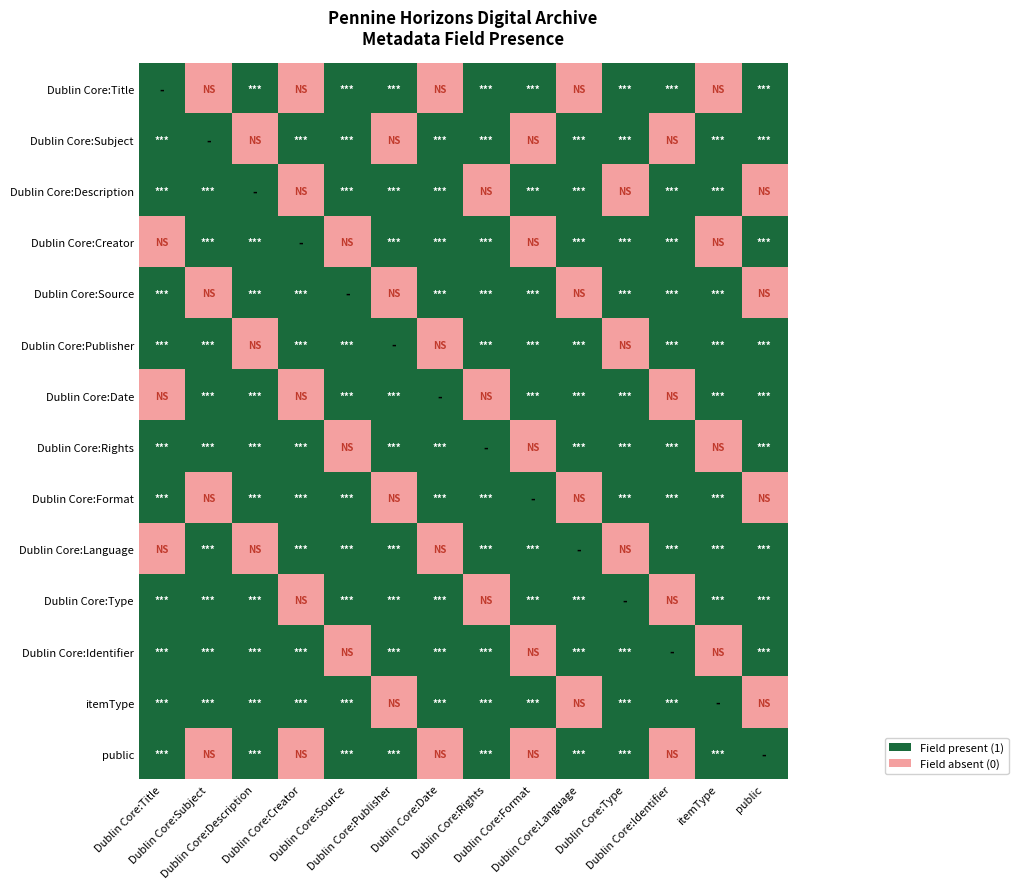

Reading left to right, extract all data points from this chart.

Dublin Core:Title: Dublin Core:Title=1	Dublin Core:Subject=0	Dublin Core:Description=1	Dublin Core:Creator=0	Dublin Core:Source=1	Dublin Core:Publisher=1	Dublin Core:Date=0	Dublin Core:Rights=1	Dublin Core:Format=1	Dublin Core:Language=0	Dublin Core:Type=1	Dublin Core:Identifier=1	itemType=0	public=1
Dublin Core:Subject: Dublin Core:Title=1	Dublin Core:Subject=1	Dublin Core:Description=0	Dublin Core:Creator=1	Dublin Core:Source=1	Dublin Core:Publisher=0	Dublin Core:Date=1	Dublin Core:Rights=1	Dublin Core:Format=0	Dublin Core:Language=1	Dublin Core:Type=1	Dublin Core:Identifier=0	itemType=1	public=1
Dublin Core:Description: Dublin Core:Title=1	Dublin Core:Subject=1	Dublin Core:Description=1	Dublin Core:Creator=0	Dublin Core:Source=1	Dublin Core:Publisher=1	Dublin Core:Date=1	Dublin Core:Rights=0	Dublin Core:Format=1	Dublin Core:Language=1	Dublin Core:Type=0	Dublin Core:Identifier=1	itemType=1	public=0
Dublin Core:Creator: Dublin Core:Title=0	Dublin Core:Subject=1	Dublin Core:Description=1	Dublin Core:Creator=1	Dublin Core:Source=0	Dublin Core:Publisher=1	Dublin Core:Date=1	Dublin Core:Rights=1	Dublin Core:Format=0	Dublin Core:Language=1	Dublin Core:Type=1	Dublin Core:Identifier=1	itemType=0	public=1
Dublin Core:Source: Dublin Core:Title=1	Dublin Core:Subject=0	Dublin Core:Description=1	Dublin Core:Creator=1	Dublin Core:Source=1	Dublin Core:Publisher=0	Dublin Core:Date=1	Dublin Core:Rights=1	Dublin Core:Format=1	Dublin Core:Language=0	Dublin Core:Type=1	Dublin Core:Identifier=1	itemType=1	public=0
Dublin Core:Publisher: Dublin Core:Title=1	Dublin Core:Subject=1	Dublin Core:Description=0	Dublin Core:Creator=1	Dublin Core:Source=1	Dublin Core:Publisher=1	Dublin Core:Date=0	Dublin Core:Rights=1	Dublin Core:Format=1	Dublin Core:Language=1	Dublin Core:Type=0	Dublin Core:Identifier=1	itemType=1	public=1
Dublin Core:Date: Dublin Core:Title=0	Dublin Core:Subject=1	Dublin Core:Description=1	Dublin Core:Creator=0	Dublin Core:Source=1	Dublin Core:Publisher=1	Dublin Core:Date=1	Dublin Core:Rights=0	Dublin Core:Format=1	Dublin Core:Language=1	Dublin Core:Type=1	Dublin Core:Identifier=0	itemType=1	public=1
Dublin Core:Rights: Dublin Core:Title=1	Dublin Core:Subject=1	Dublin Core:Description=1	Dublin Core:Creator=1	Dublin Core:Source=0	Dublin Core:Publisher=1	Dublin Core:Date=1	Dublin Core:Rights=1	Dublin Core:Format=0	Dublin Core:Language=1	Dublin Core:Type=1	Dublin Core:Identifier=1	itemType=0	public=1
Dublin Core:Format: Dublin Core:Title=1	Dublin Core:Subject=0	Dublin Core:Description=1	Dublin Core:Creator=1	Dublin Core:Source=1	Dublin Core:Publisher=0	Dublin Core:Date=1	Dublin Core:Rights=1	Dublin Core:Format=1	Dublin Core:Language=0	Dublin Core:Type=1	Dublin Core:Identifier=1	itemType=1	public=0
Dublin Core:Language: Dublin Core:Title=0	Dublin Core:Subject=1	Dublin Core:Description=0	Dublin Core:Creator=1	Dublin Core:Source=1	Dublin Core:Publisher=1	Dublin Core:Date=0	Dublin Core:Rights=1	Dublin Core:Format=1	Dublin Core:Language=1	Dublin Core:Type=0	Dublin Core:Identifier=1	itemType=1	public=1
Dublin Core:Type: Dublin Core:Title=1	Dublin Core:Subject=1	Dublin Core:Description=1	Dublin Core:Creator=0	Dublin Core:Source=1	Dublin Core:Publisher=1	Dublin Core:Date=1	Dublin Core:Rights=0	Dublin Core:Format=1	Dublin Core:Language=1	Dublin Core:Type=1	Dublin Core:Identifier=0	itemType=1	public=1
Dublin Core:Identifier: Dublin Core:Title=1	Dublin Core:Subject=1	Dublin Core:Description=1	Dublin Core:Creator=1	Dublin Core:Source=0	Dublin Core:Publisher=1	Dublin Core:Date=1	Dublin Core:Rights=1	Dublin Core:Format=0	Dublin Core:Language=1	Dublin Core:Type=1	Dublin Core:Identifier=1	itemType=0	public=1
itemType: Dublin Core:Title=1	Dublin Core:Subject=1	Dublin Core:Description=1	Dublin Core:Creator=1	Dublin Core:Source=1	Dublin Core:Publisher=0	Dublin Core:Date=1	Dublin Core:Rights=1	Dublin Core:Format=1	Dublin Core:Language=0	Dublin Core:Type=1	Dublin Core:Identifier=1	itemType=1	public=0
public: Dublin Core:Title=1	Dublin Core:Subject=0	Dublin Core:Description=1	Dublin Core:Creator=0	Dublin Core:Source=1	Dublin Core:Publisher=1	Dublin Core:Date=0	Dublin Core:Rights=1	Dublin Core:Format=0	Dublin Core:Language=1	Dublin Core:Type=1	Dublin Core:Identifier=0	itemType=1	public=1